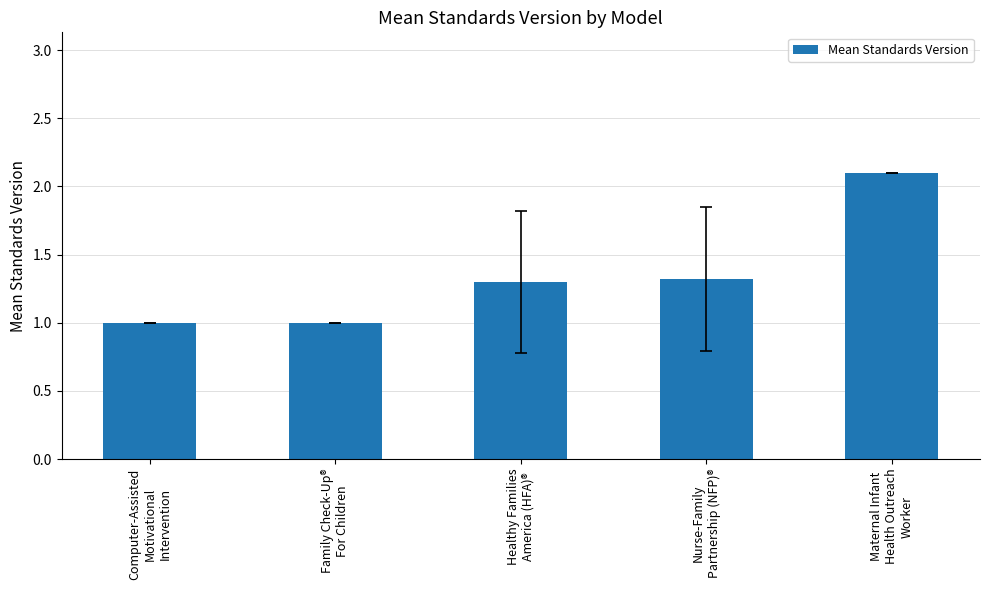

What is the greatest value displayed?

2.1